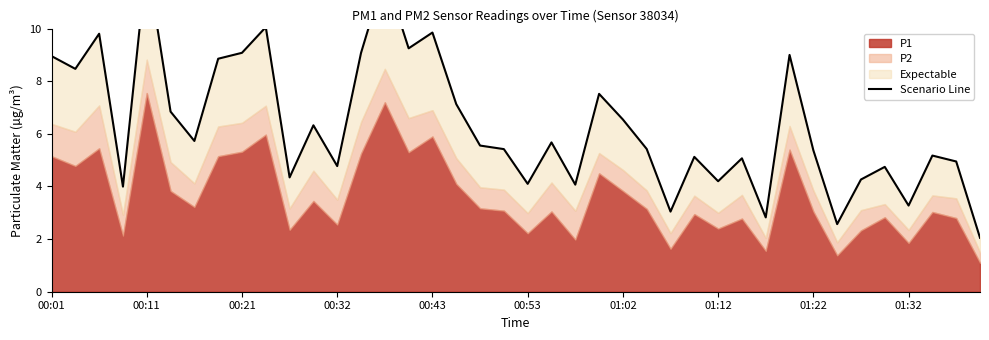

Where does the data first go above 5?

00:01